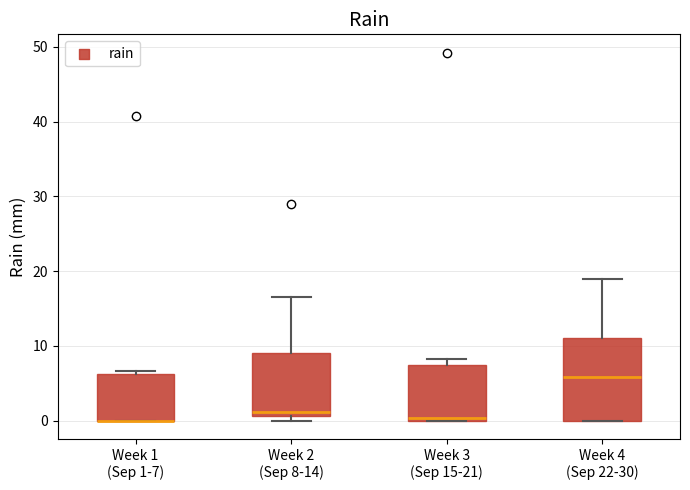

Reading left to right, transcribe this box plot: for each box, give where its median line is, the range the box spans, and where its two whiskers end, as read against the y-axis. The values are not printed on the chart, so give them approximately, as read against the axis.

Week 1 (Sep 1-7): median 0 (drawn on the box's lower edge), box 0 to 6, whiskers 0 to 7
Week 2 (Sep 8-14): median 1 (just above the box's lower edge), box 1 to 9, whiskers 0 to 17
Week 3 (Sep 15-21): median 0 (just above the box's lower edge), box 0 to 8, whiskers 0 to 8 (just above the box's upper edge)
Week 4 (Sep 22-30): median 6, box 0 to 11, whiskers 0 to 19